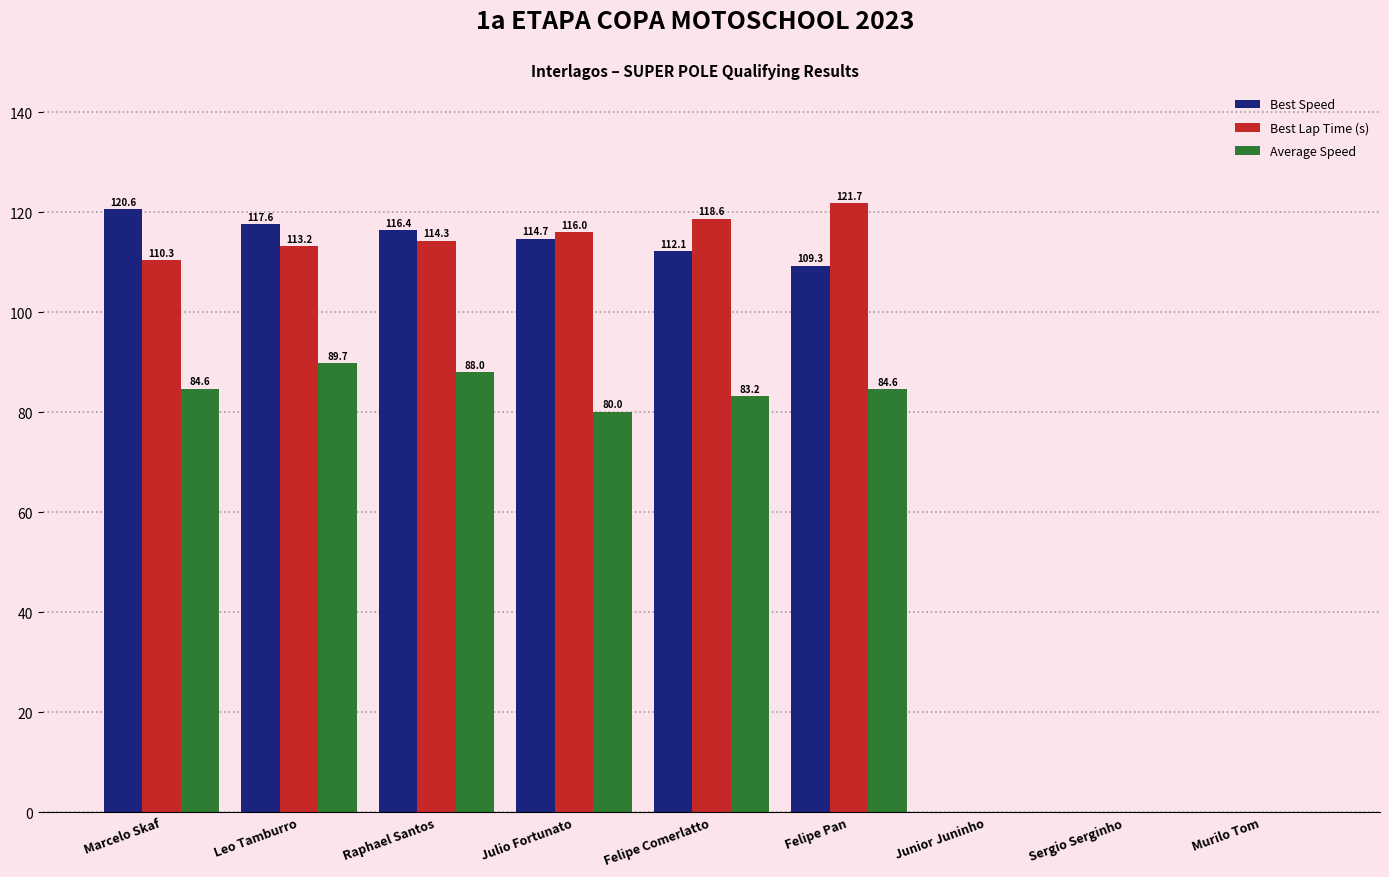

Which series changed the most between Raphael Santos and Murilo Tom?

Best Speed